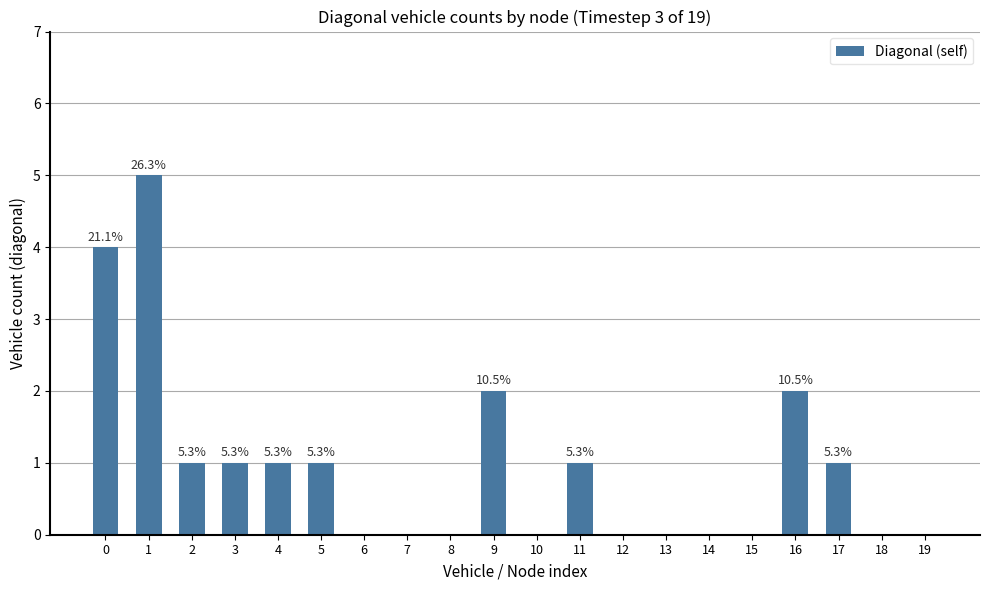

The chart shows a value of 2 at 9. True or false?

True